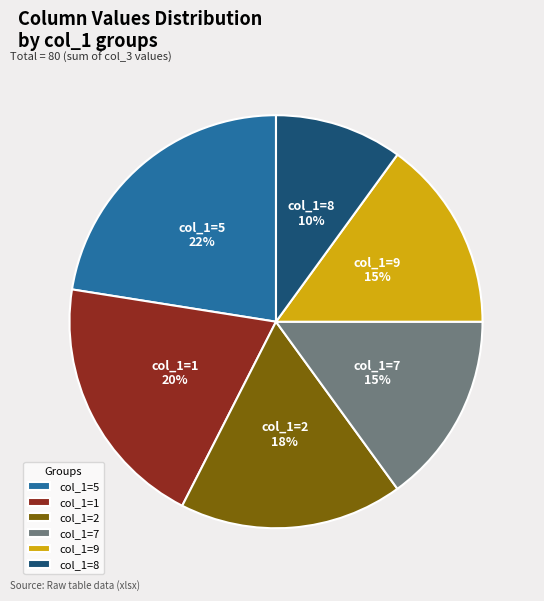

Which category has the smallest portion of the pie?

col_1=8